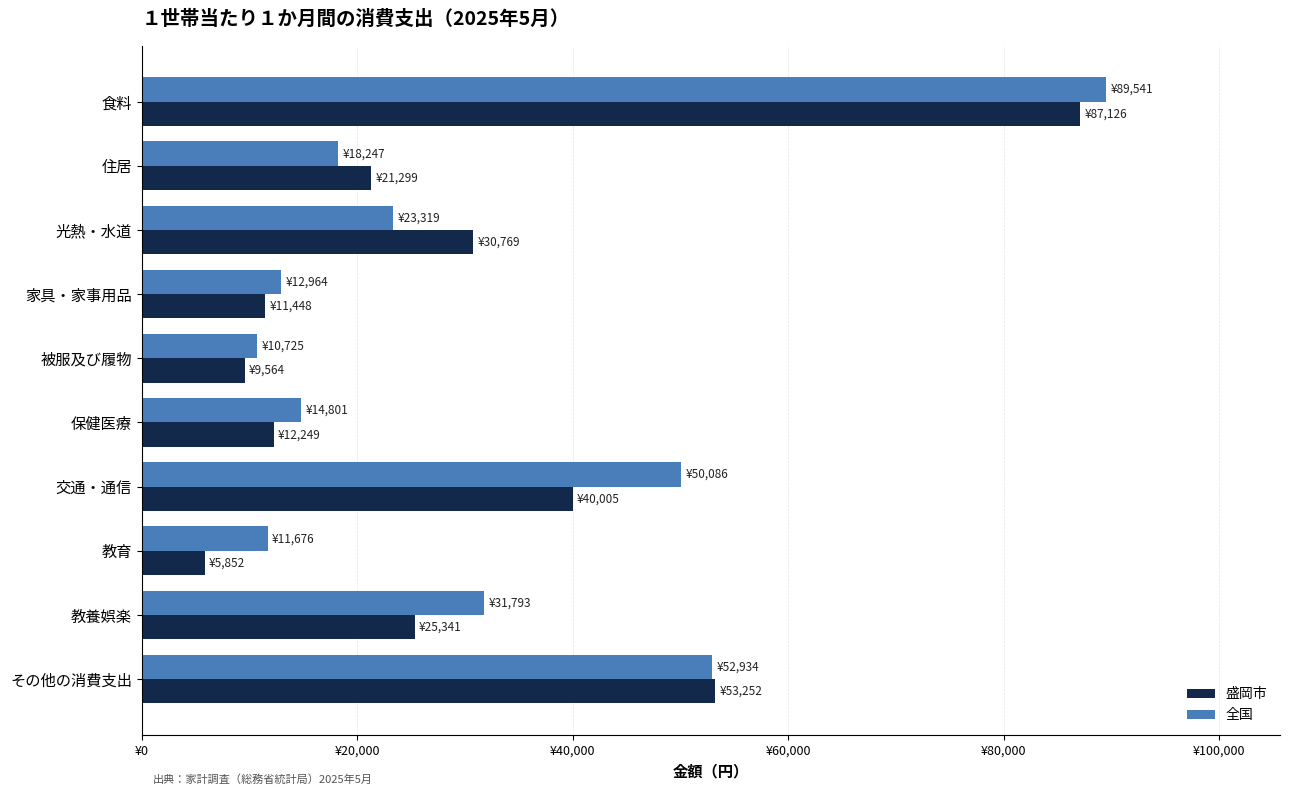

What are all the series names shown in the legend?

盛岡市, 全国